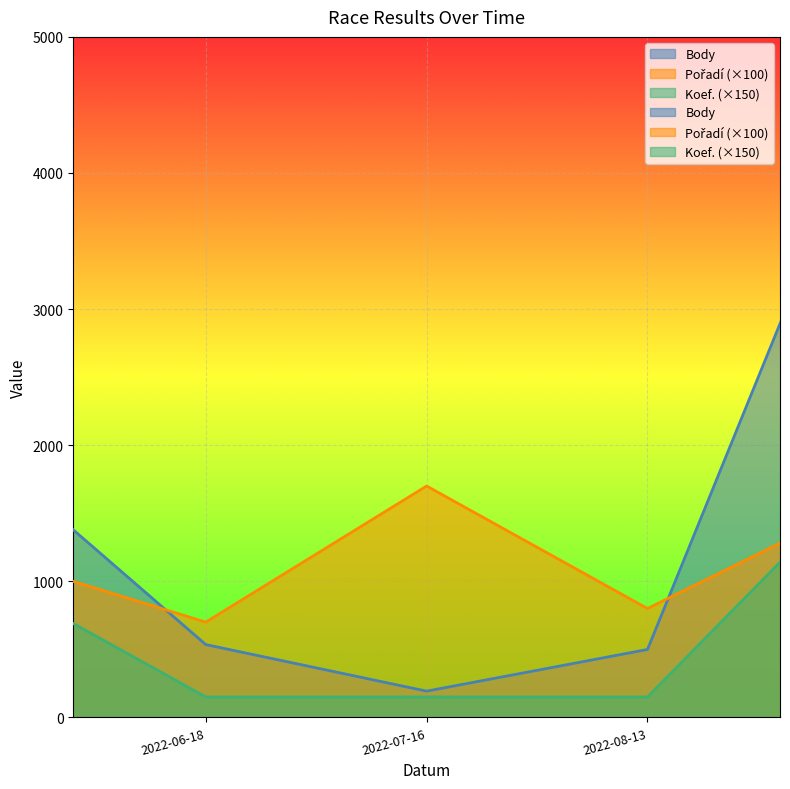

True or false: Body and Koef. intersect in this chart.

False